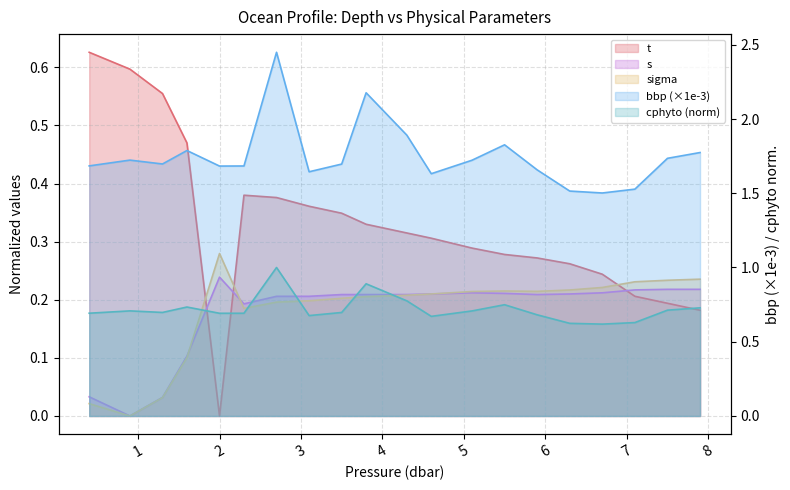

The cphyto series shows 0.9 at 4.6. True or false?

False